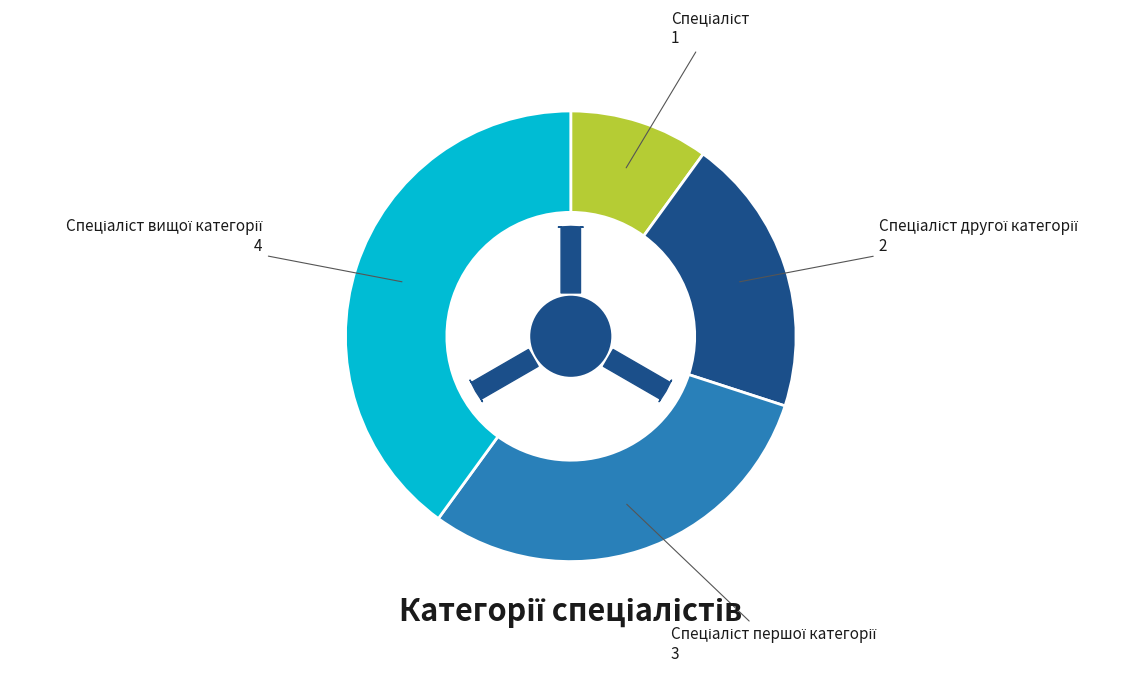

Count the number of slices in the pie.

4